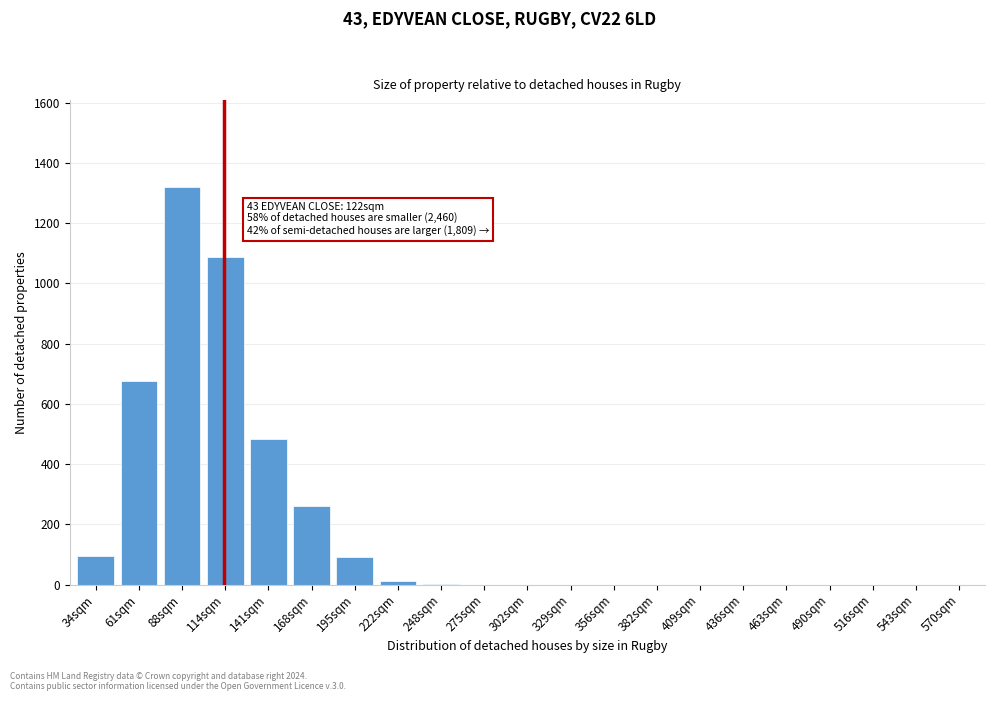

At which label is the value closest to 659?

61sqm